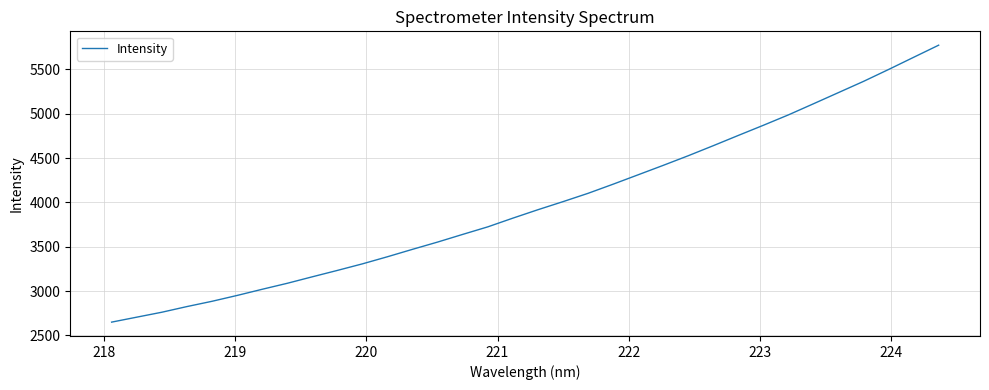

What is the minimum value shown in the chart?

2649.8